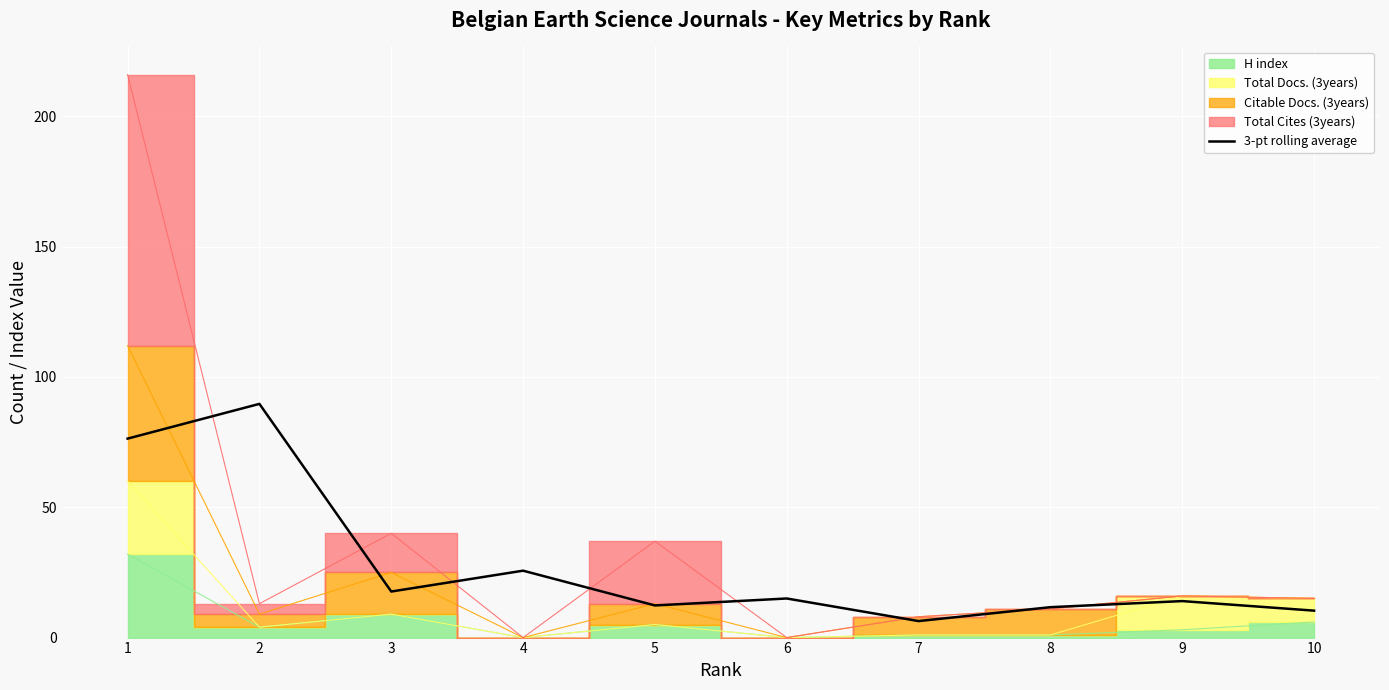

What is the change in value from 7 to 8?

+5.3